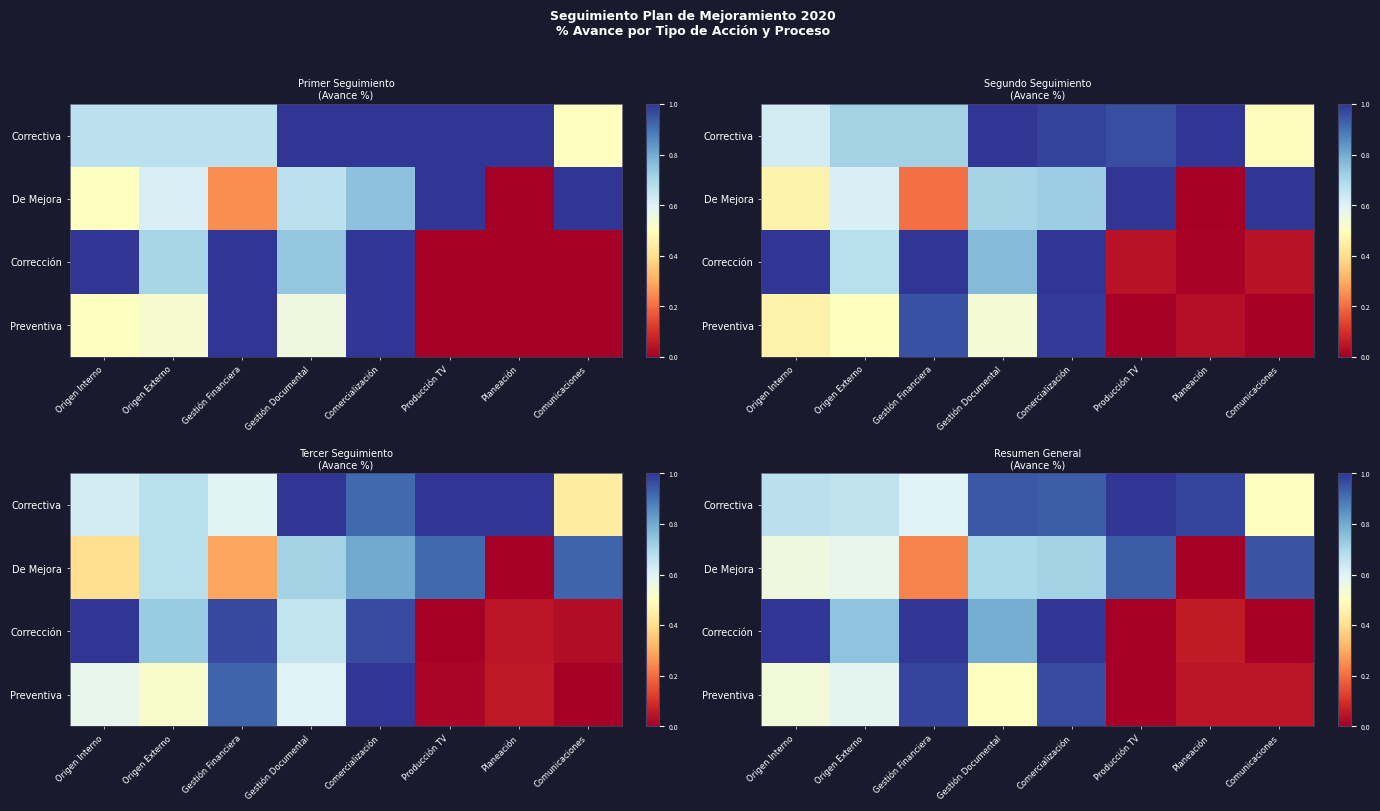

At which label does Corrección reach its minimum?

Producción TV